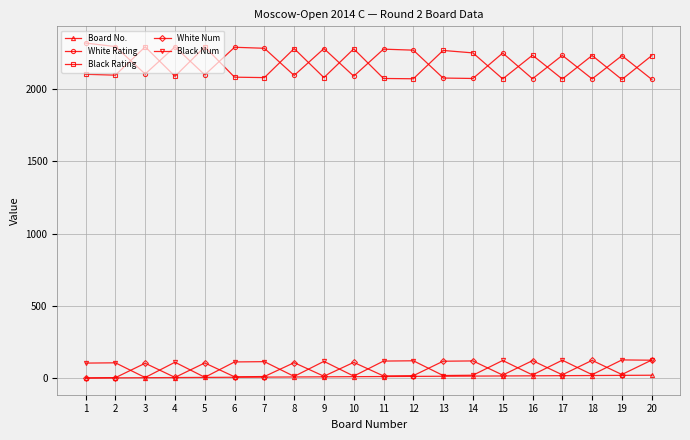

Does the chart display data point markers on the line(s)?

Yes